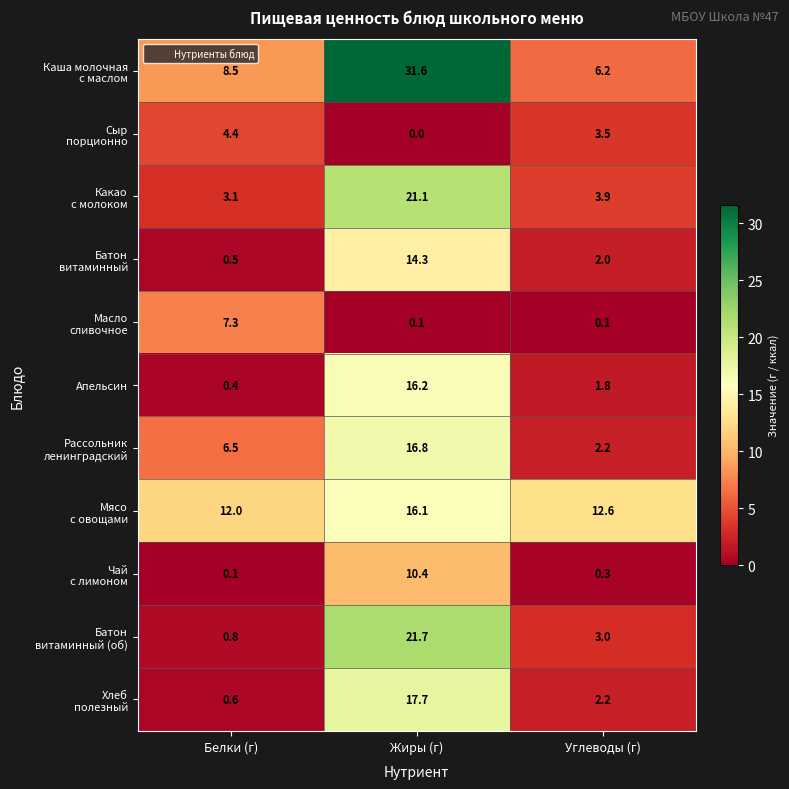

What is the total value across all series at Углеводы (г)?

37.8